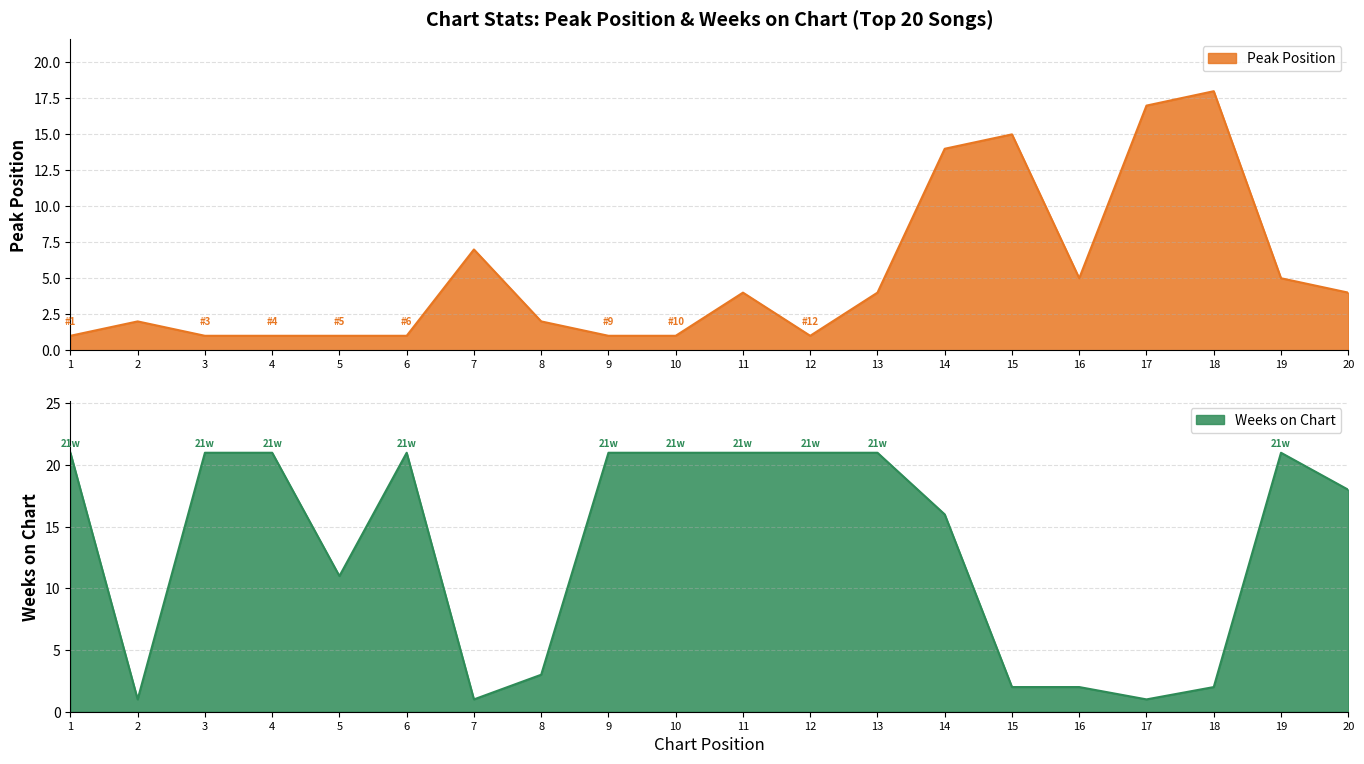

The Weeks on Chart series shows 21 at 11. True or false?

True